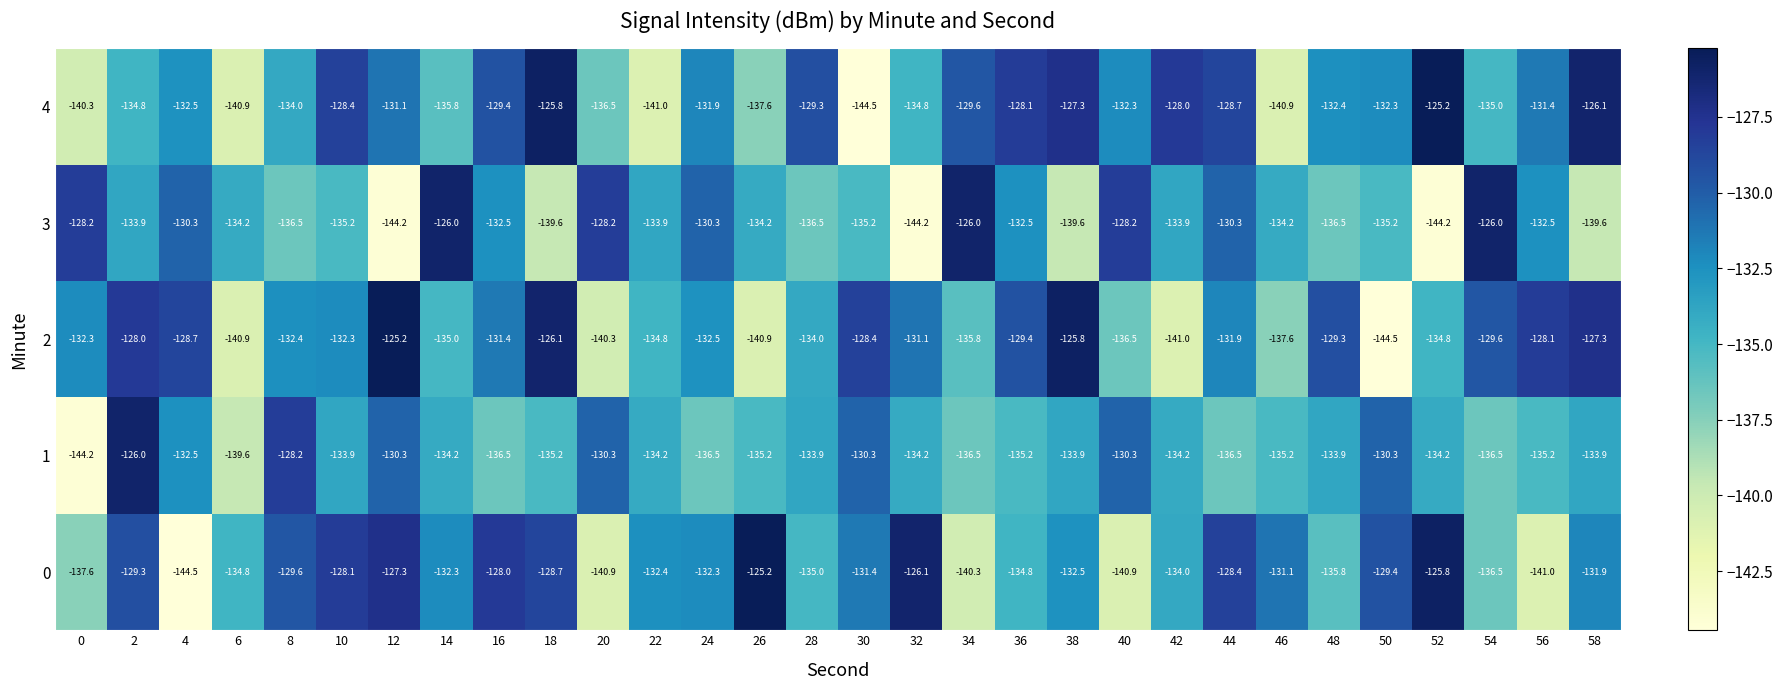

Which series changed the most between 6 and 10?

4